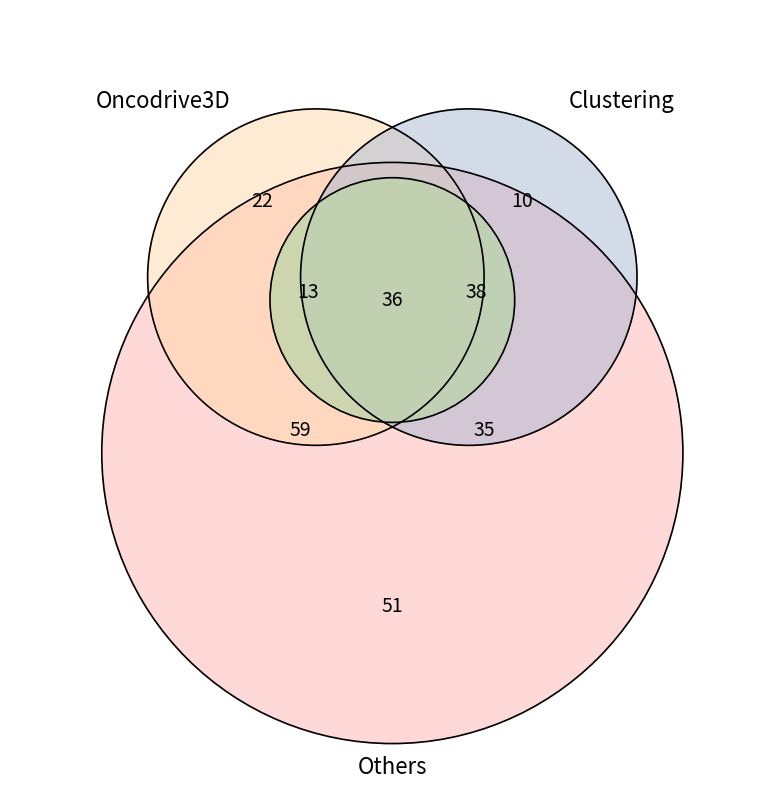

How many slices are in this pie chart?

8